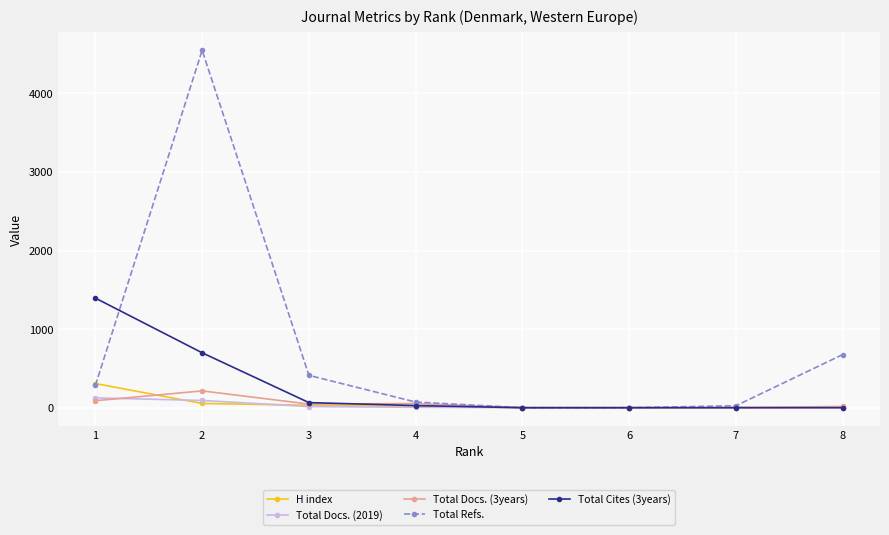

Which series has the widest spread of values?

Total Refs.